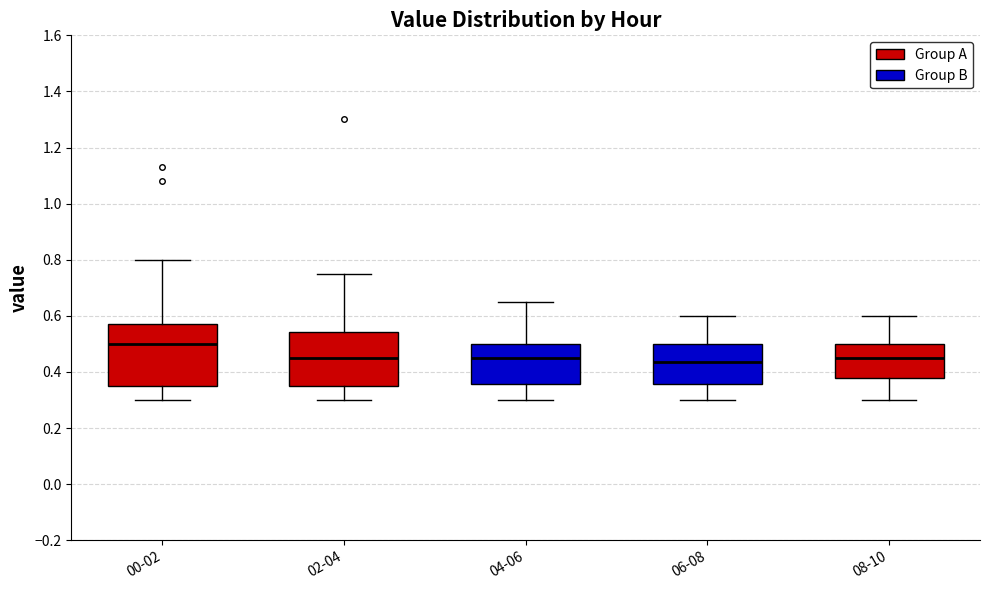

Reading left to right, read every box against the y-axis: the position of its median line, the range the box covers, and the ends of its whiskers. The values are not printed on the chart, so give them approximately, as read against the axis.

00-02: median 0.50, box 0.36 to 0.58, whiskers 0.30 to 0.80
02-04: median 0.46, box 0.36 to 0.54, whiskers 0.30 to 0.76
04-06: median 0.46, box 0.36 to 0.50, whiskers 0.30 to 0.66
06-08: median 0.44, box 0.36 to 0.50, whiskers 0.30 to 0.60
08-10: median 0.46, box 0.38 to 0.50, whiskers 0.30 to 0.60